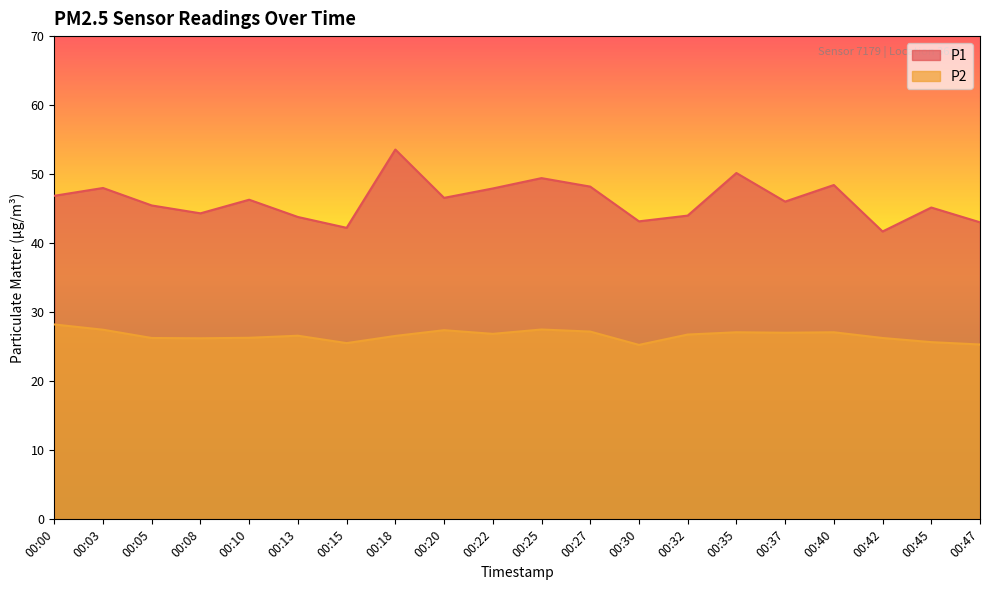

At which label does P1 first exceed 46?

00:00